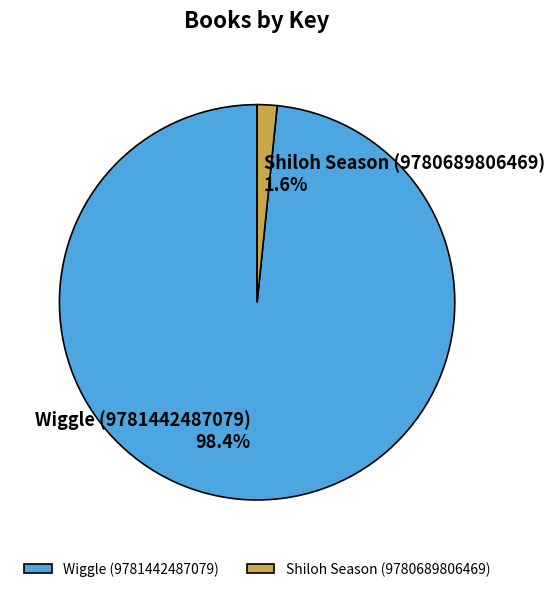

What is the smallest slice in the pie chart?

Shiloh Season (9780689806469)